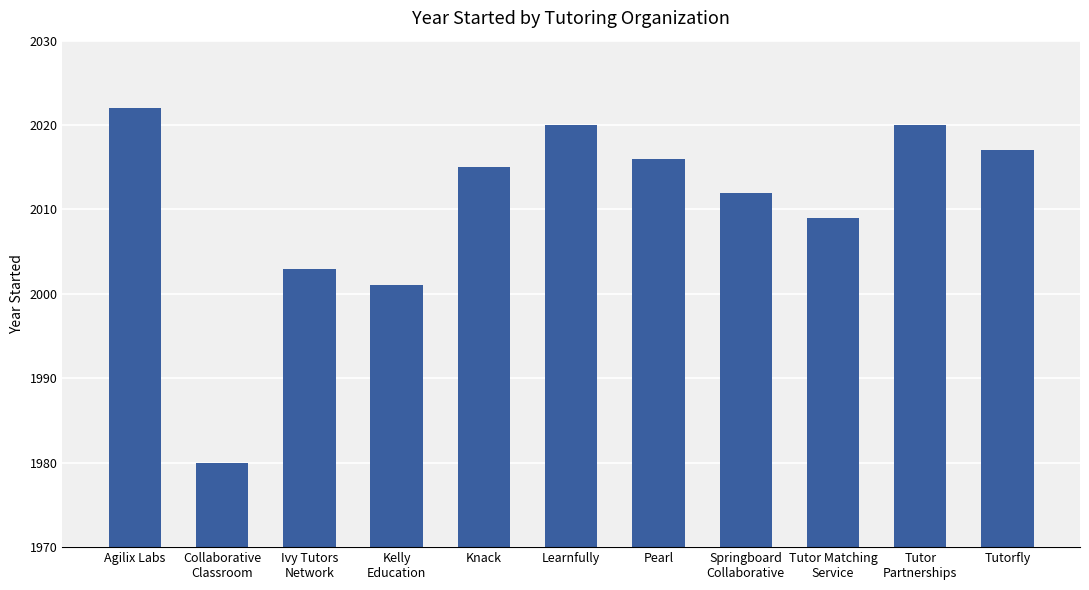

The value at Collaborative
Classroom is 1980. True or false?

True